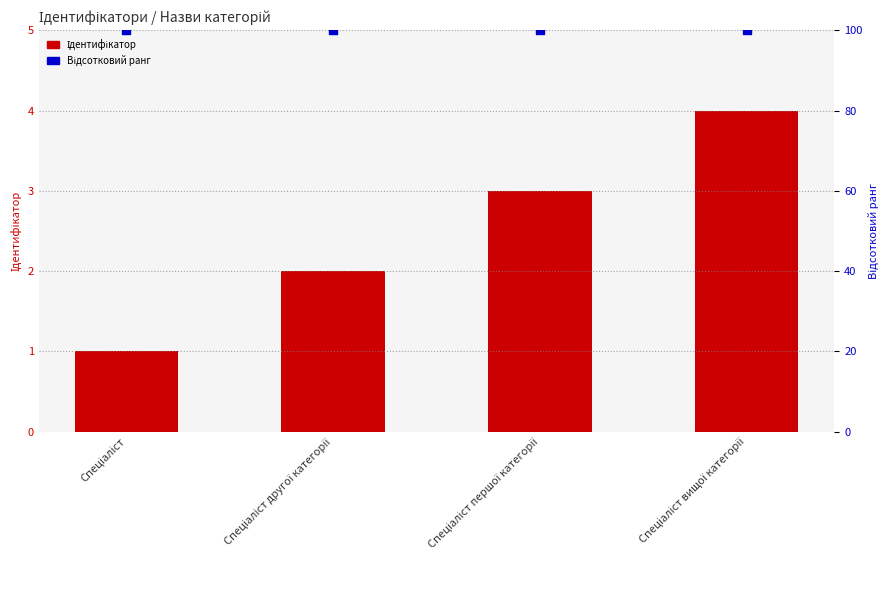

Which series has the largest Y range (max minus min)?

Ідентифікатор